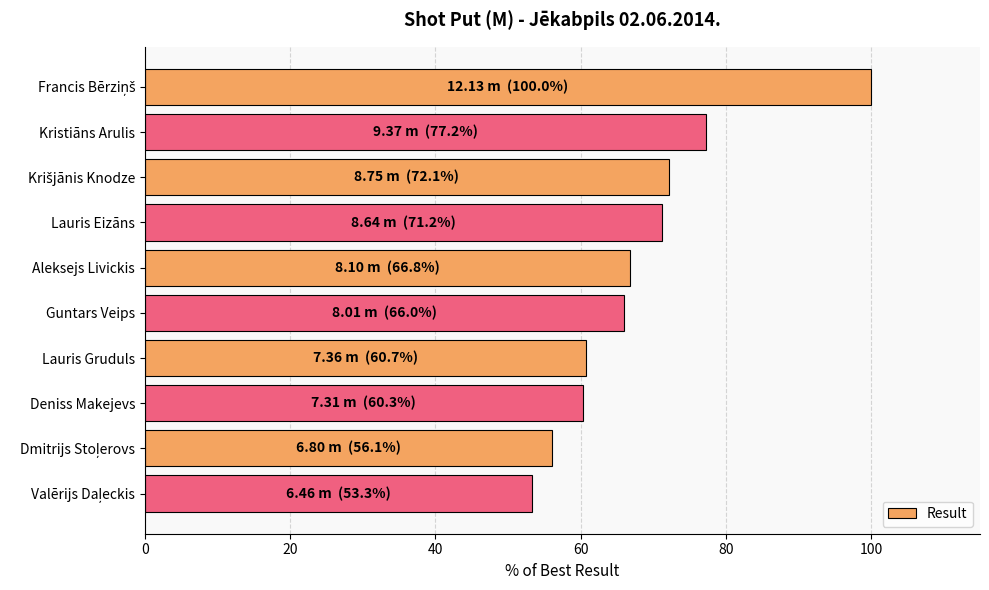

What is the maximum value shown in the chart?

100.0